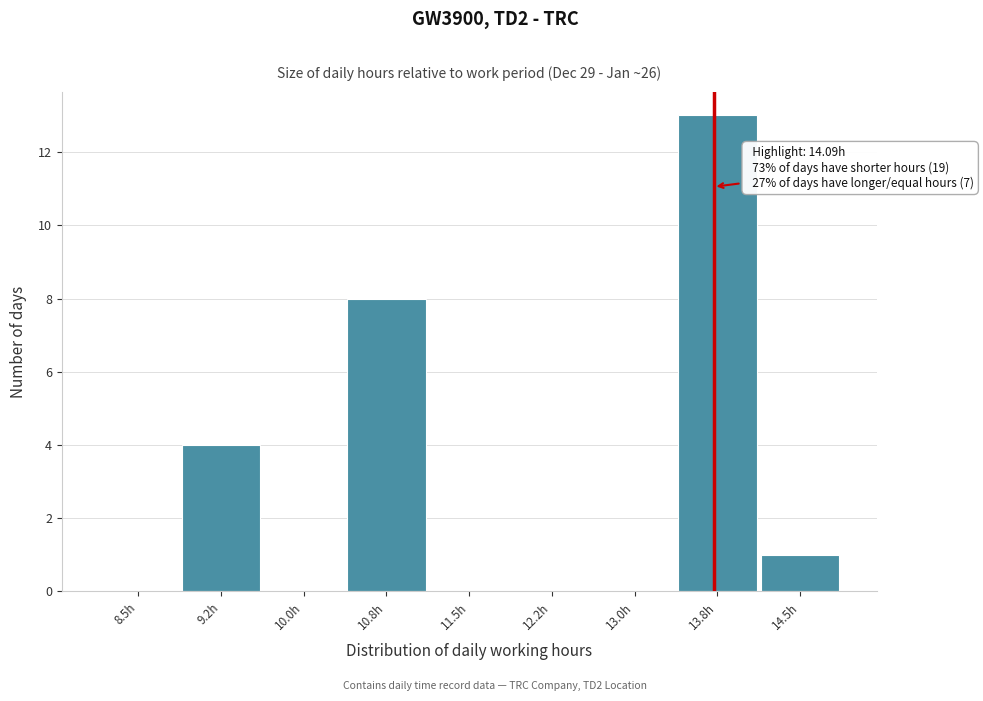

Reading left to right, transcribe all the data shown in this chart.

8.5h=0	9.2h=4	10.0h=0	10.8h=8	11.5h=0	12.2h=0	13.0h=0	13.8h=13	14.5h=1